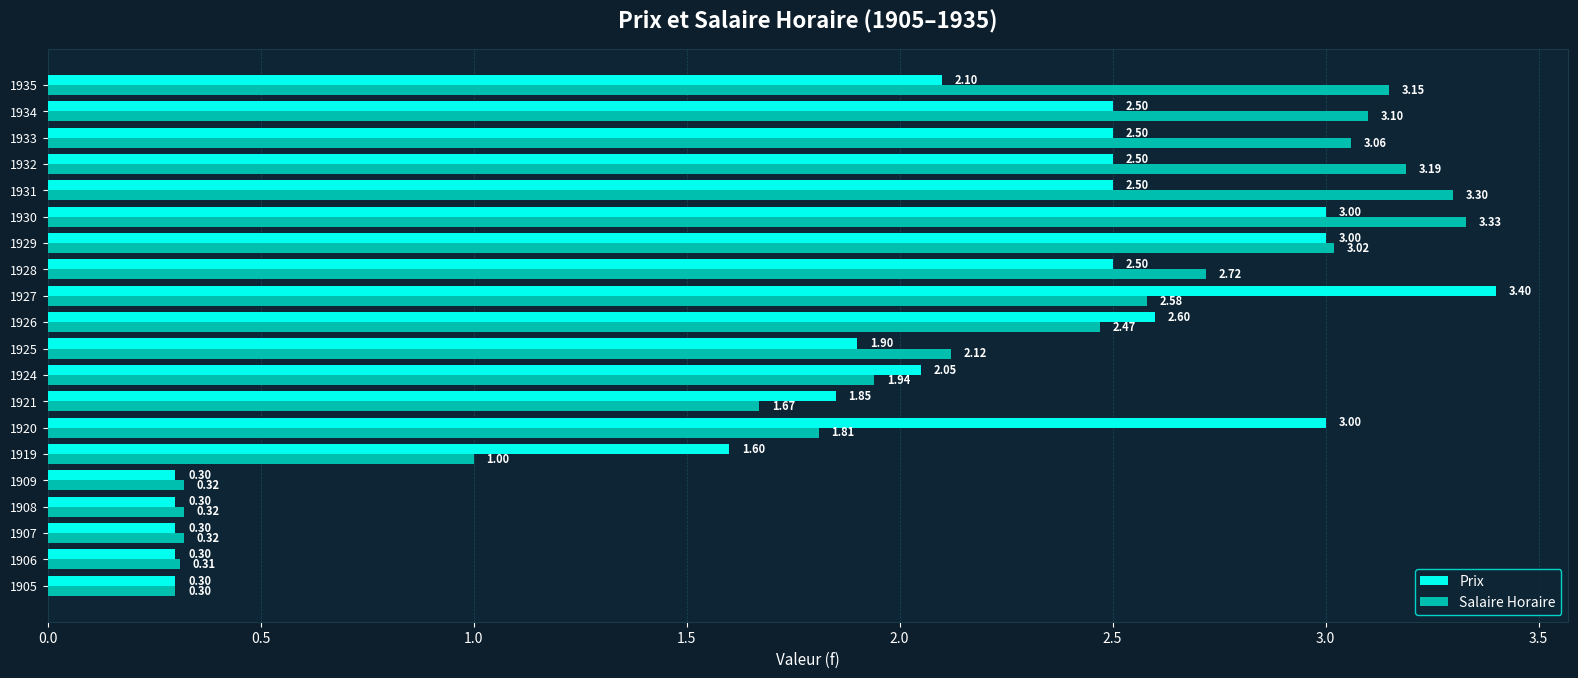

Which series has the widest spread of values?

Prix